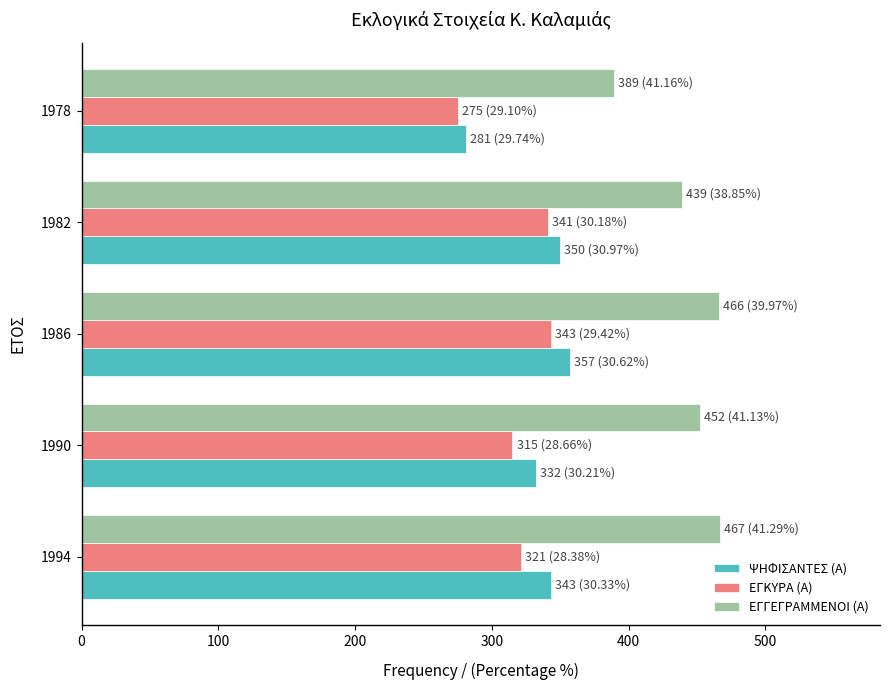

What is the average value of the ΕΓΚΥΡΑ (Α) series?

319